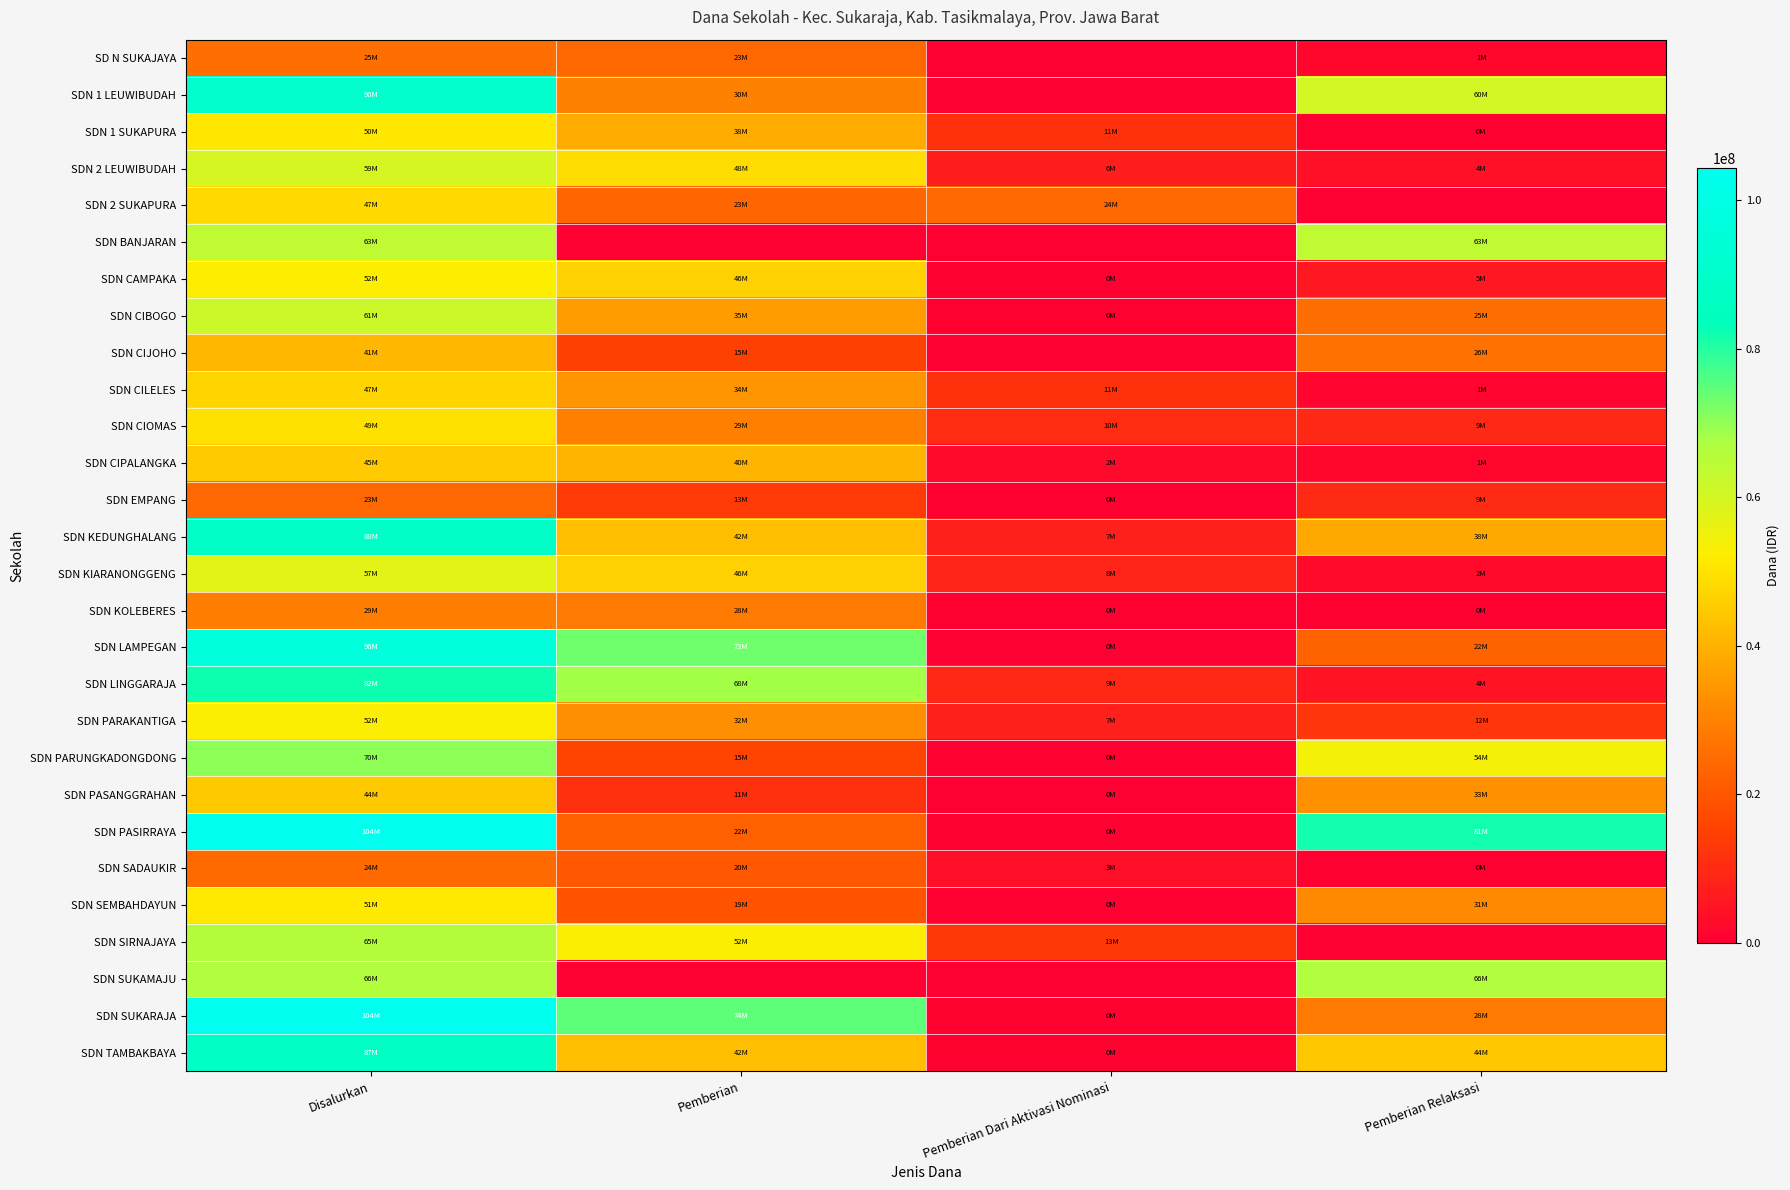

Reading left to right, list all the values displayed in this chart.

SD N SUKAJAYA: Disalurkan=25650000	Pemberian=23850000	Pemberian Dari Aktivasi Nominasi=0	Pemberian Relaksasi=1800000
SDN 1 LEUWIBUDAH: Disalurkan=90900000	Pemberian=30150000	Pemberian Dari Aktivasi Nominasi=0	Pemberian Relaksasi=60750000
SDN 1 SUKAPURA: Disalurkan=50625000	Pemberian=38475000	Pemberian Dari Aktivasi Nominasi=11700000	Pemberian Relaksasi=450000
SDN 2 LEUWIBUDAH: Disalurkan=59850000	Pemberian=48825000	Pemberian Dari Aktivasi Nominasi=6975000	Pemberian Relaksasi=4050000
SDN 2 SUKAPURA: Disalurkan=47925000	Pemberian=23625000	Pemberian Dari Aktivasi Nominasi=24300000	Pemberian Relaksasi=0
SDN BANJARAN: Disalurkan=63900000	Pemberian=0	Pemberian Dari Aktivasi Nominasi=0	Pemberian Relaksasi=63900000
SDN CAMPAKA: Disalurkan=52200000	Pemberian=46350000	Pemberian Dari Aktivasi Nominasi=450000	Pemberian Relaksasi=5400000
SDN CIBOGO: Disalurkan=61875000	Pemberian=35775000	Pemberian Dari Aktivasi Nominasi=450000	Pemberian Relaksasi=25650000
SDN CIJOHO: Disalurkan=41175000	Pemberian=15075000	Pemberian Dari Aktivasi Nominasi=0	Pemberian Relaksasi=26100000
SDN CILELES: Disalurkan=47250000	Pemberian=34200000	Pemberian Dari Aktivasi Nominasi=11700000	Pemberian Relaksasi=1350000
SDN CIOMAS: Disalurkan=49500000	Pemberian=29700000	Pemberian Dari Aktivasi Nominasi=10350000	Pemberian Relaksasi=9450000
SDN CIPALANGKA: Disalurkan=45000000	Pemberian=40500000	Pemberian Dari Aktivasi Nominasi=2700000	Pemberian Relaksasi=1800000
SDN EMPANG: Disalurkan=23850000	Pemberian=13500000	Pemberian Dari Aktivasi Nominasi=450000	Pemberian Relaksasi=9900000
SDN KEDUNGHALANG: Disalurkan=88200000	Pemberian=42525000	Pemberian Dari Aktivasi Nominasi=7425000	Pemberian Relaksasi=38250000
SDN KIARANONGGENG: Disalurkan=57150000	Pemberian=46125000	Pemberian Dari Aktivasi Nominasi=8325000	Pemberian Relaksasi=2700000
SDN KOLEBERES: Disalurkan=29250000	Pemberian=28350000	Pemberian Dari Aktivasi Nominasi=450000	Pemberian Relaksasi=450000
SDN LAMPEGAN: Disalurkan=96300000	Pemberian=73125000	Pemberian Dari Aktivasi Nominasi=225000	Pemberian Relaksasi=22950000
SDN LINGGARAJA: Disalurkan=82125000	Pemberian=68175000	Pemberian Dari Aktivasi Nominasi=9450000	Pemberian Relaksasi=4500000
SDN PARAKANTIGA: Disalurkan=52875000	Pemberian=32625000	Pemberian Dari Aktivasi Nominasi=7650000	Pemberian Relaksasi=12600000
SDN PARUNGKADONGDONG: Disalurkan=70200000	Pemberian=15750000	Pemberian Dari Aktivasi Nominasi=450000	Pemberian Relaksasi=54000000
SDN PASANGGRAHAN: Disalurkan=44775000	Pemberian=11250000	Pemberian Dari Aktivasi Nominasi=225000	Pemberian Relaksasi=33300000
SDN PASIRRAYA: Disalurkan=104400000	Pemberian=22050000	Pemberian Dari Aktivasi Nominasi=450000	Pemberian Relaksasi=81900000
SDN SADAUKIR: Disalurkan=24525000	Pemberian=20475000	Pemberian Dari Aktivasi Nominasi=3600000	Pemberian Relaksasi=450000
SDN SEMBAHDAYUN: Disalurkan=51300000	Pemberian=19350000	Pemberian Dari Aktivasi Nominasi=450000	Pemberian Relaksasi=31500000
SDN SIRNAJAYA: Disalurkan=65700000	Pemberian=52650000	Pemberian Dari Aktivasi Nominasi=13050000	Pemberian Relaksasi=0
SDN SUKAMAJU: Disalurkan=66150000	Pemberian=0	Pemberian Dari Aktivasi Nominasi=0	Pemberian Relaksasi=66150000
SDN SUKARAJA: Disalurkan=104175000	Pemberian=74925000	Pemberian Dari Aktivasi Nominasi=900000	Pemberian Relaksasi=28350000
SDN TAMBAKBAYA: Disalurkan=87525000	Pemberian=42525000	Pemberian Dari Aktivasi Nominasi=900000	Pemberian Relaksasi=44100000